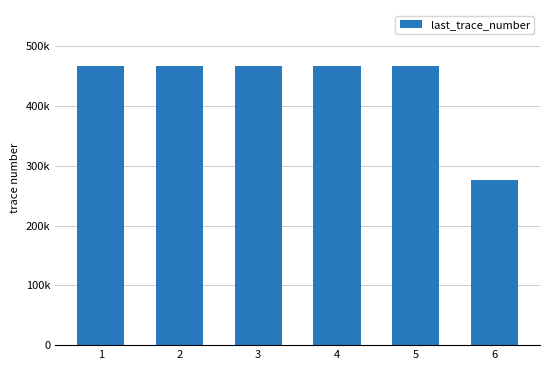

Are the bars horizontal?

No